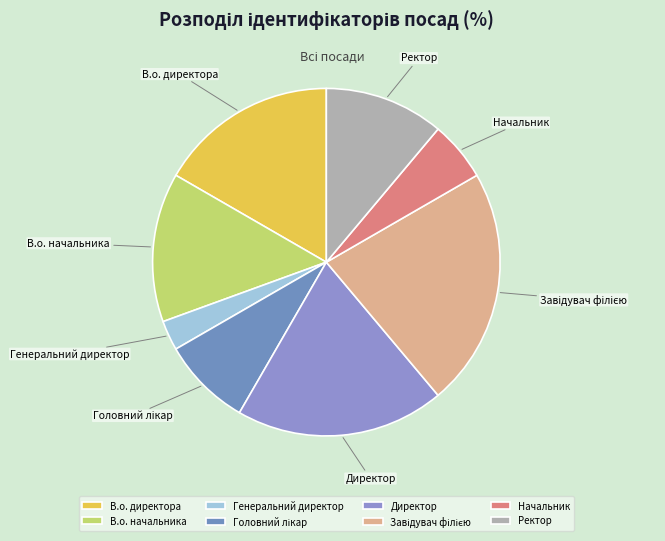

The Начальник slice represents 17% of the pie. True or false?

False